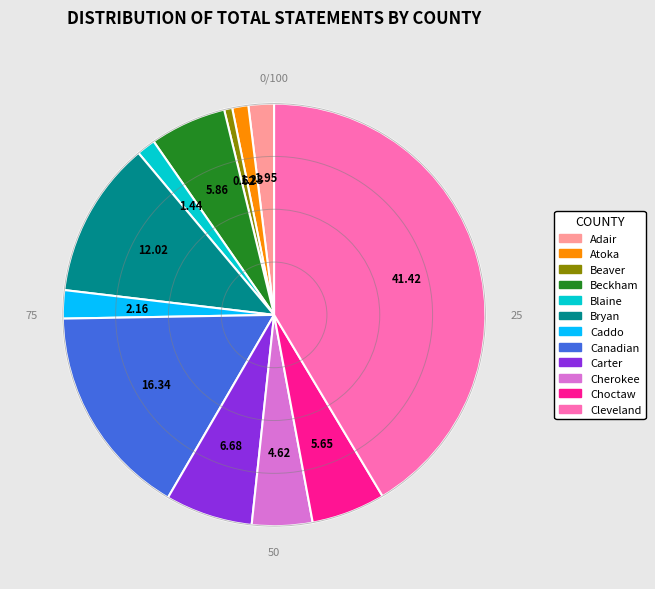

Which slice is the smallest?

Beaver